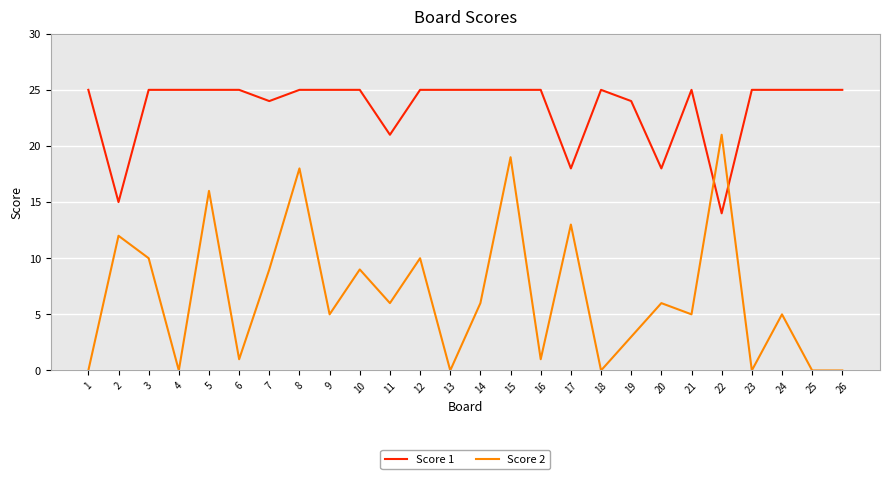

How many times do Score 1 and Score 2 cross each other?

2